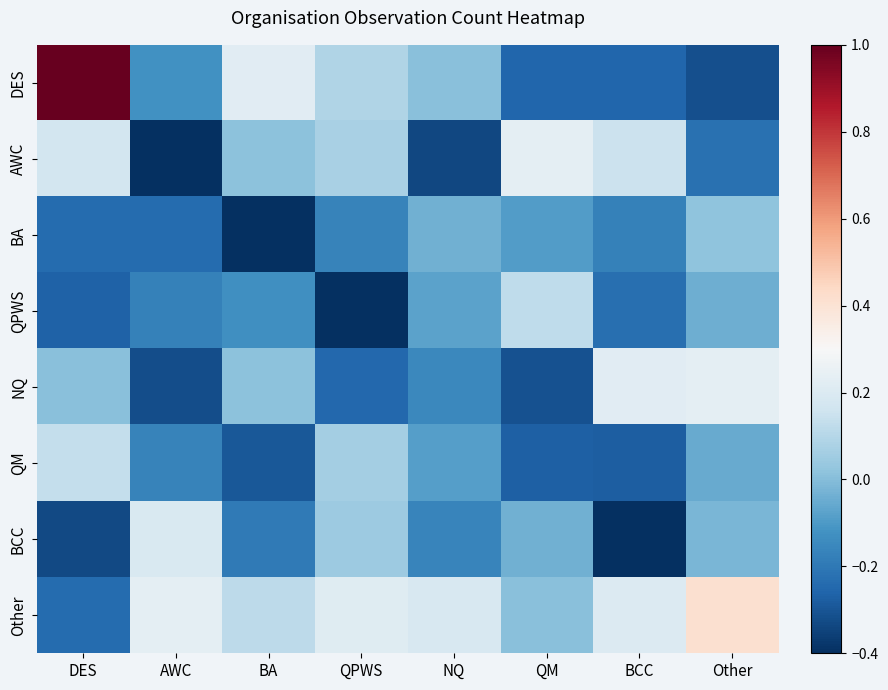

Reading left to right, list all the values displayed in this chart.

DES: DES=1.0	AWC=-0.1	BA=0.2	QPWS=0.1	NQ=0.0	QM=-0.3	BCC=-0.3	Other=-0.3
AWC: DES=0.2	AWC=-0.5	BA=0.0	QPWS=0.1	NQ=-0.3	QM=0.2	BCC=0.1	Other=-0.2
BA: DES=-0.2	AWC=-0.2	BA=-0.6	QPWS=-0.2	NQ=-0.0	QM=-0.1	BCC=-0.2	Other=0.0
QPWS: DES=-0.3	AWC=-0.2	BA=-0.1	QPWS=-0.8	NQ=-0.1	QM=0.1	BCC=-0.2	Other=-0.0
NQ: DES=0.0	AWC=-0.3	BA=0.0	QPWS=-0.2	NQ=-0.1	QM=-0.3	BCC=0.2	Other=0.2
QM: DES=0.1	AWC=-0.2	BA=-0.3	QPWS=0.1	NQ=-0.1	QM=-0.3	BCC=-0.3	Other=-0.1
BCC: DES=-0.3	AWC=0.2	BA=-0.2	QPWS=0.0	NQ=-0.2	QM=-0.0	BCC=-0.4	Other=-0.0
Other: DES=-0.2	AWC=0.2	BA=0.1	QPWS=0.2	NQ=0.2	QM=0.0	BCC=0.2	Other=0.4